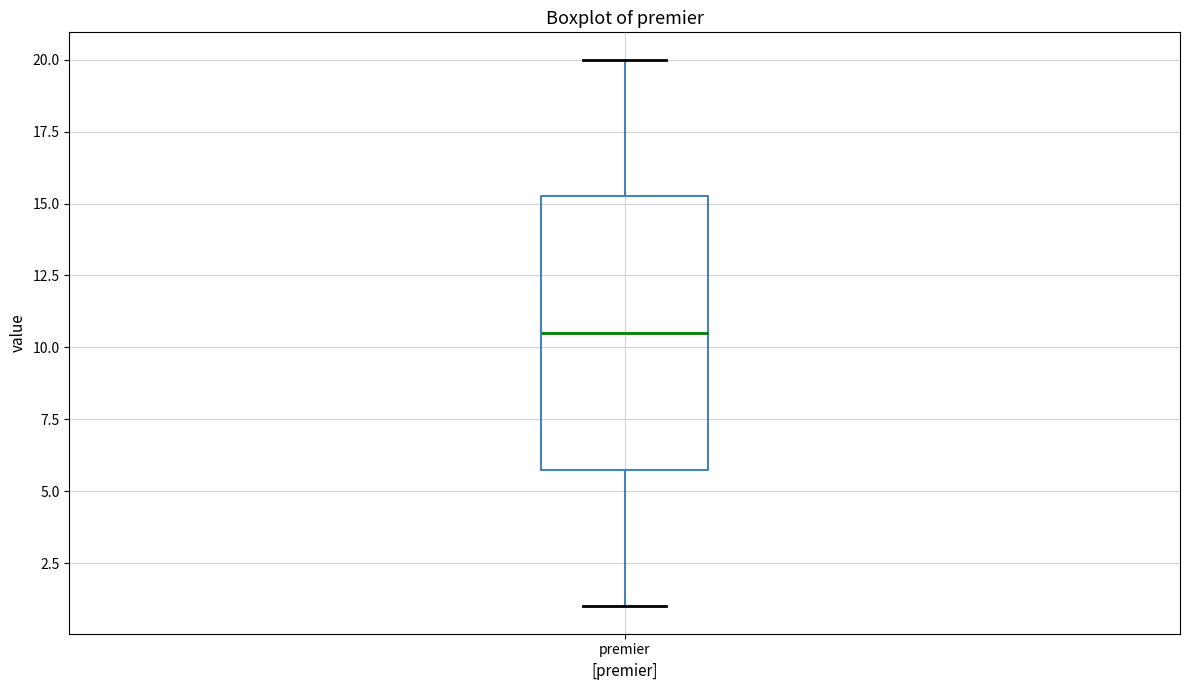

Read this box plot against the y-axis: the position of the median line, the range covered by the box, and the ends of both whiskers. The values are not printed on the chart, so give them approximately, as read against the axis.

median 10.5, box 6.0 to 15.5, whiskers 1.0 to 20.0